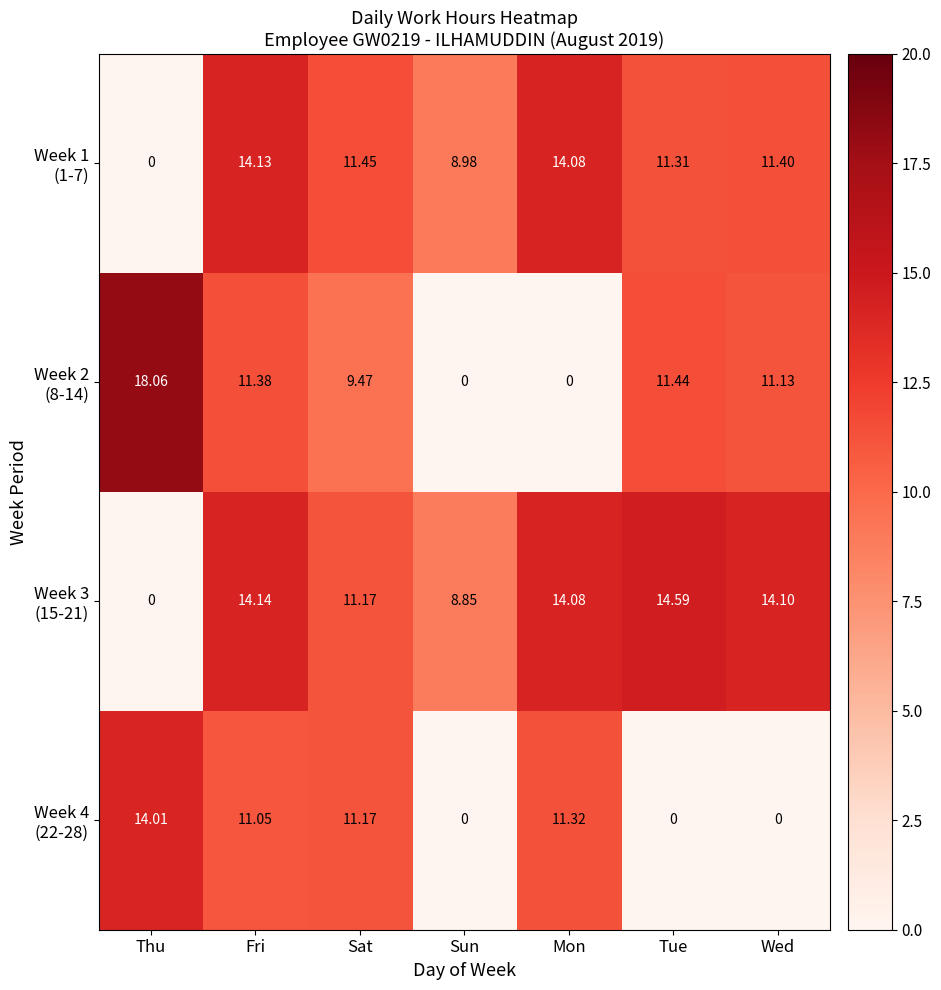

At which category is the sum across all series the highest?

Fri